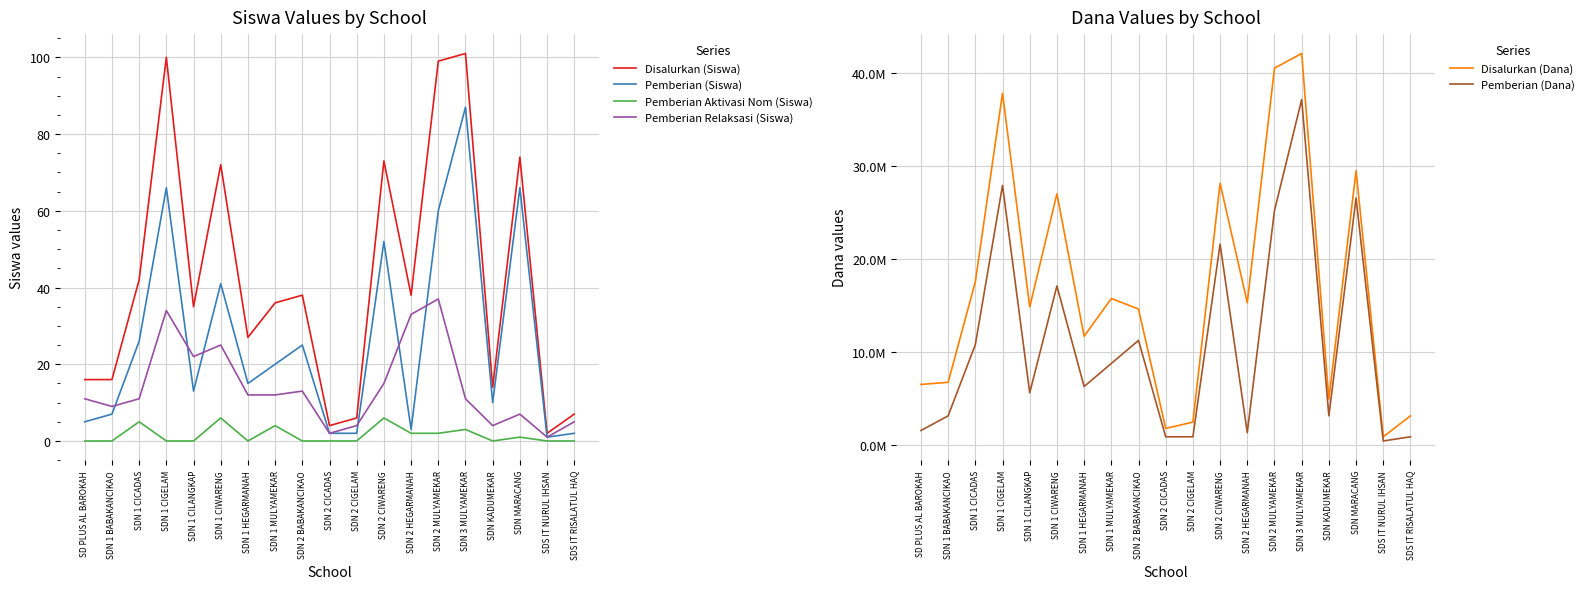

How many lines are shown in the chart?

6